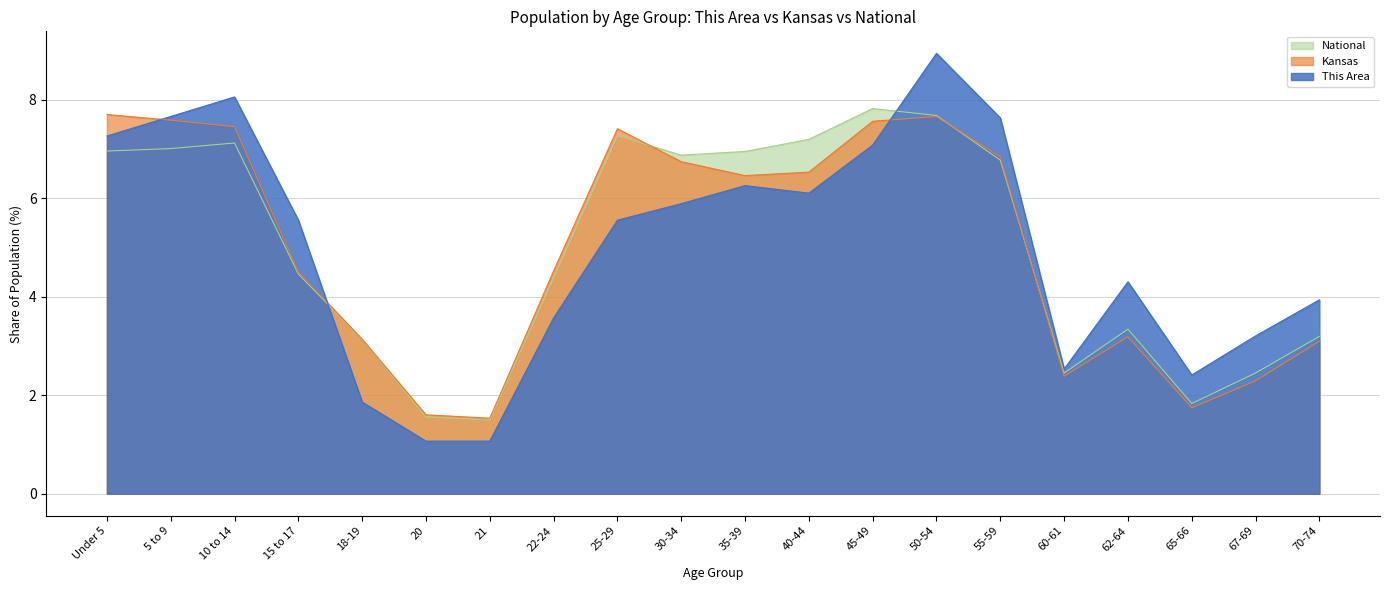

Reading left to right, what are all the values shown in this chart?

This Area: Under 5=7.3	5 to 9=7.7	10 to 14=8.1	15 to 17=5.6	18-19=1.9	20=1.1	21=1.1	22-24=3.6	25-29=5.6	30-34=5.9	35-39=6.3	40-44=6.1	45-49=7.1	50-54=8.9	55-59=7.6	60-61=2.5	62-64=4.3	65-66=2.4	67-69=3.2	70-74=3.9
Kansas: Under 5=7.7	5 to 9=7.6	10 to 14=7.5	15 to 17=4.5	18-19=3.1	20=1.6	21=1.5	22-24=4.5	25-29=7.4	30-34=6.7	35-39=6.5	40-44=6.5	45-49=7.6	50-54=7.7	55-59=6.8	60-61=2.4	62-64=3.2	65-66=1.7	67-69=2.3	70-74=3.1
National: Under 5=7.0	5 to 9=7.0	10 to 14=7.1	15 to 17=4.5	18-19=3.1	20=1.6	21=1.5	22-24=4.4	25-29=7.3	30-34=6.9	35-39=7.0	40-44=7.2	45-49=7.8	50-54=7.7	55-59=6.8	60-61=2.5	62-64=3.3	65-66=1.8	67-69=2.5	70-74=3.2